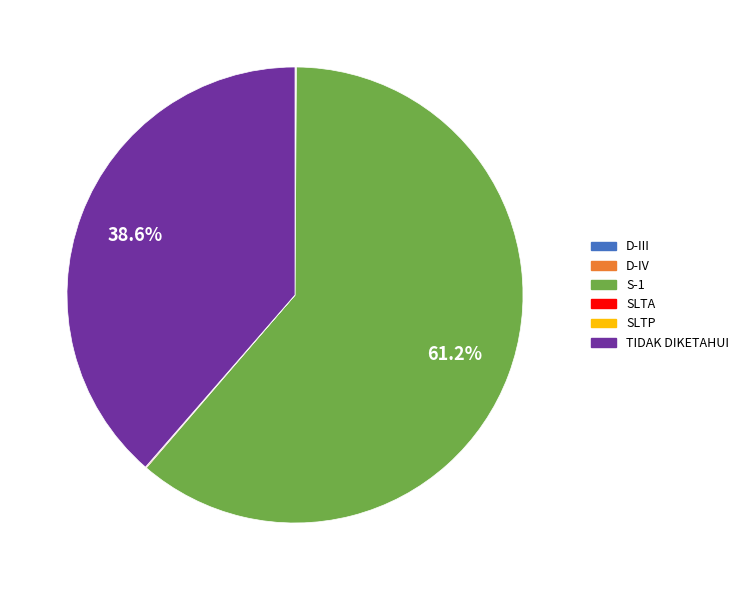

What is the total percentage of TIDAK DIKETAHUI and S-1?

99.8%